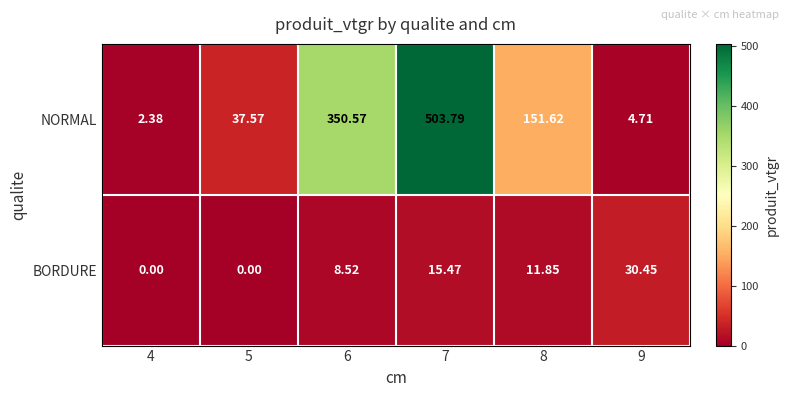

List the series in order of their overall mean, lowest first.

BORDURE, NORMAL